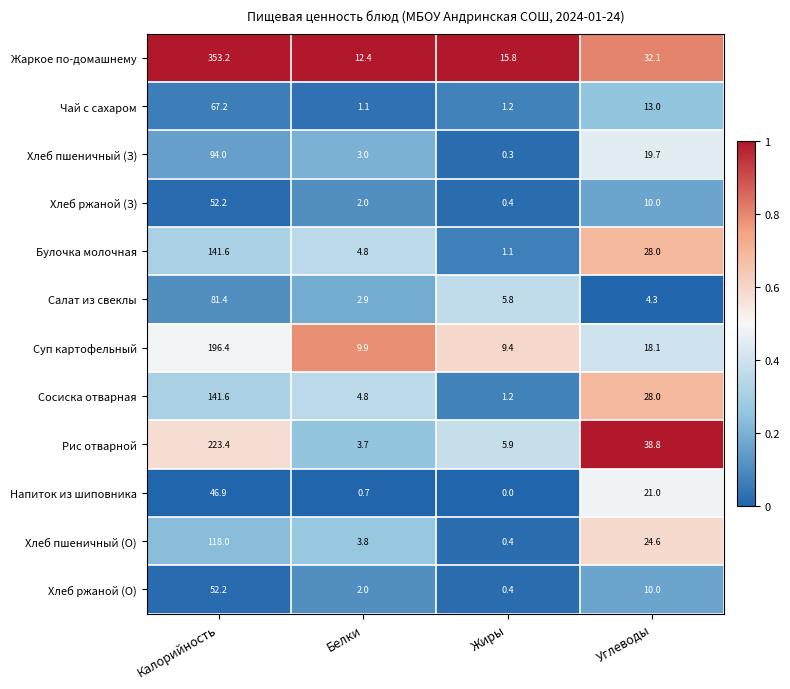

What is the greatest value displayed?

353.2